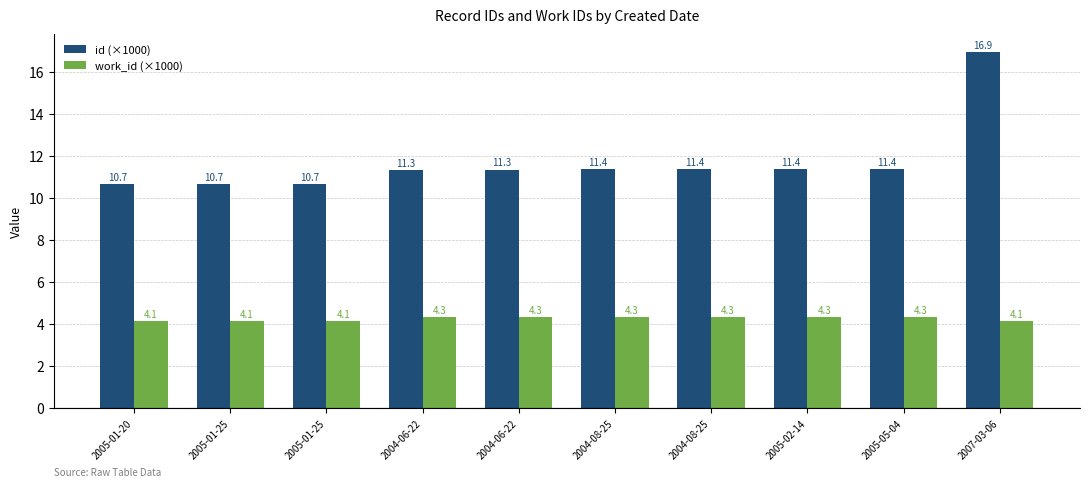

Reading right to left, extract all data points from this chart.

id (×1000): 2007-03-06=16.9	2005-05-04=11.4	2005-02-14=11.4	2004-08-25=11.4	2004-08-25=11.4	2004-06-22=11.3	2004-06-22=11.3	2005-01-25=10.7	2005-01-25=10.7	2005-01-20=10.7
work_id (×1000): 2007-03-06=4.1	2005-05-04=4.3	2005-02-14=4.3	2004-08-25=4.3	2004-08-25=4.3	2004-06-22=4.3	2004-06-22=4.3	2005-01-25=4.1	2005-01-25=4.1	2005-01-20=4.1